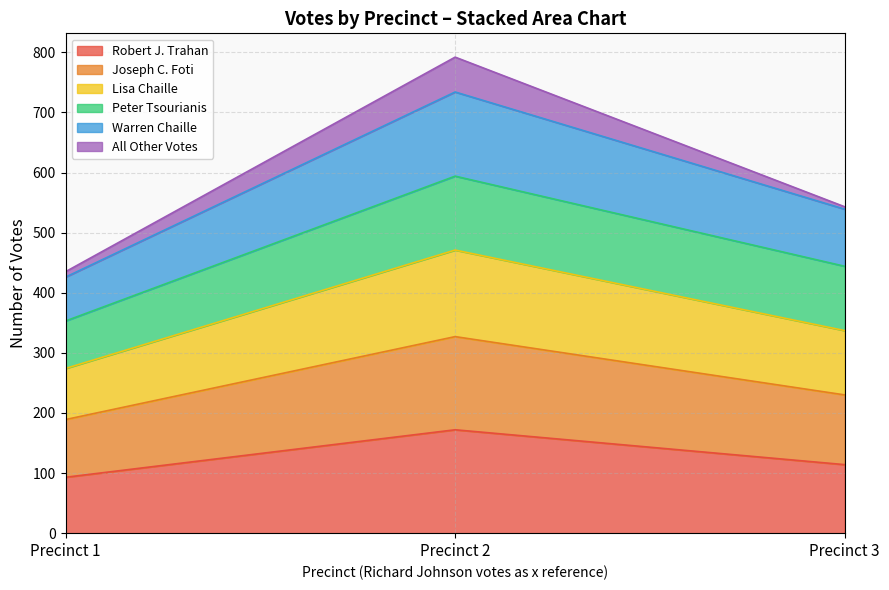

Reading left to right, transcribe the values for Robert J. Trahan.

93	172	114